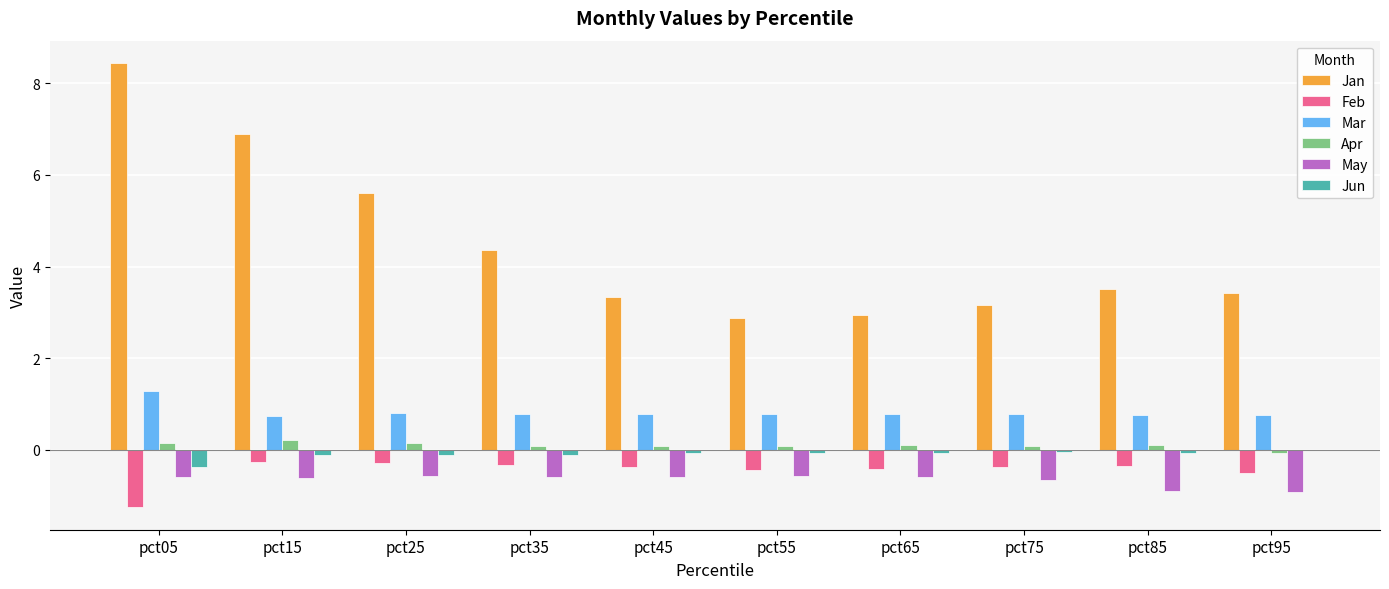

True or false: Mar has a value of 0.8 at pct85.

True